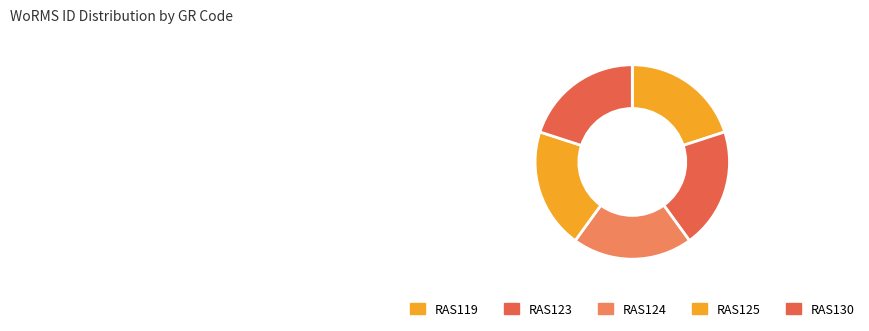

How many segments does this pie chart have?

5